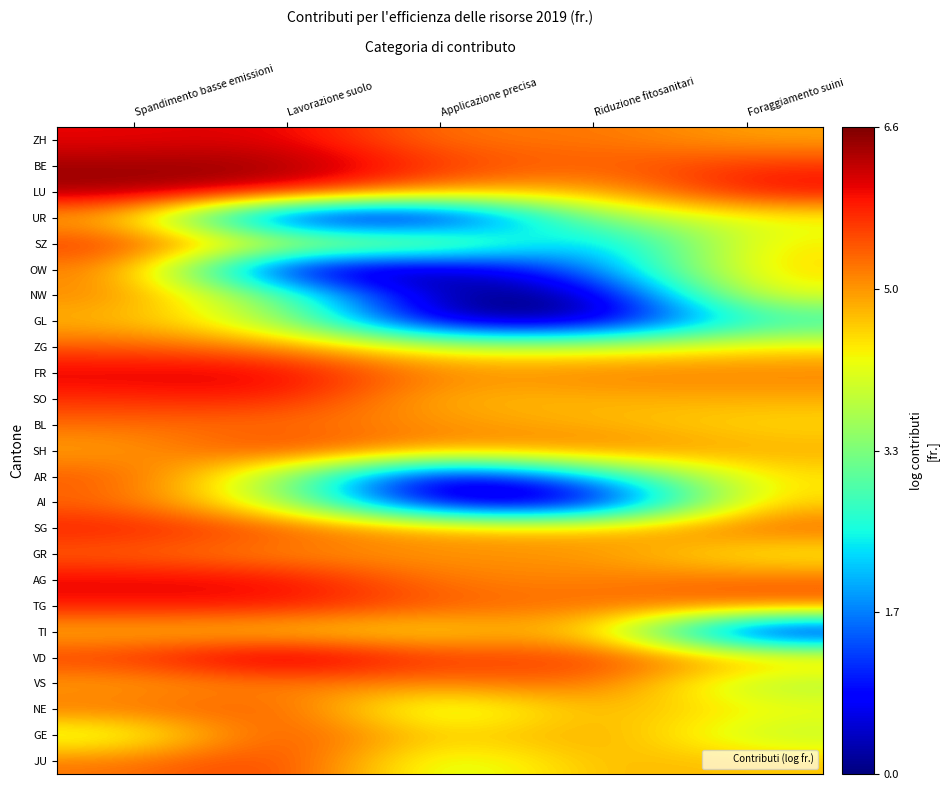

Reading left to right, transcribe all the data shown in this chart.

ZH: Spandimento basse emissioni=6.0	Lavorazione suolo=6.1	Applicazione precisa=5.1	Riduzione fitosanitari=5.2	Foraggiamento suini=4.8
BE: Spandimento basse emissioni=6.4	Lavorazione suolo=6.5	Applicazione precisa=5.6	Riduzione fitosanitari=5.3	Foraggiamento suini=5.7
LU: Spandimento basse emissioni=6.4	Lavorazione suolo=6.1	Applicazione precisa=5.0	Riduzione fitosanitari=4.7	Foraggiamento suini=6.0
UR: Spandimento basse emissioni=4.8	Lavorazione suolo=0.0	Applicazione precisa=0.0	Riduzione fitosanitari=3.6	Foraggiamento suini=4.1
SZ: Spandimento basse emissioni=5.7	Lavorazione suolo=4.2	Applicazione precisa=4.1	Riduzione fitosanitari=1.6	Foraggiamento suini=4.4
OW: Spandimento basse emissioni=5.2	Lavorazione suolo=0.0	Applicazione precisa=0.0	Riduzione fitosanitari=1.6	Foraggiamento suini=4.6
NW: Spandimento basse emissioni=5.1	Lavorazione suolo=3.2	Applicazione precisa=0.0	Riduzione fitosanitari=0.0	Foraggiamento suini=4.3
GL: Spandimento basse emissioni=4.7	Lavorazione suolo=3.7	Applicazione precisa=0.0	Riduzione fitosanitari=0.0	Foraggiamento suini=2.6
ZG: Spandimento basse emissioni=5.4	Lavorazione suolo=5.1	Applicazione precisa=4.1	Riduzione fitosanitari=4.0	Foraggiamento suini=4.4
FR: Spandimento basse emissioni=6.1	Lavorazione suolo=6.1	Applicazione precisa=5.0	Riduzione fitosanitari=5.2	Foraggiamento suini=5.1
SO: Spandimento basse emissioni=5.7	Lavorazione suolo=5.8	Applicazione precisa=4.6	Riduzione fitosanitari=4.7	Foraggiamento suini=4.8
BL: Spandimento basse emissioni=5.2	Lavorazione suolo=5.2	Applicazione precisa=5.0	Riduzione fitosanitari=4.7	Foraggiamento suini=4.4
SH: Spandimento basse emissioni=4.8	Lavorazione suolo=5.8	Applicazione precisa=4.9	Riduzione fitosanitari=5.3	Foraggiamento suini=4.8
AR: Spandimento basse emissioni=5.5	Lavorazione suolo=3.5	Applicazione precisa=0.0	Riduzione fitosanitari=2.1	Foraggiamento suini=4.4
AI: Spandimento basse emissioni=5.3	Lavorazione suolo=3.7	Applicazione precisa=0.0	Riduzione fitosanitari=0.0	Foraggiamento suini=4.6
SG: Spandimento basse emissioni=5.9	Lavorazione suolo=5.5	Applicazione precisa=4.9	Riduzione fitosanitari=4.7	Foraggiamento suini=5.4
GR: Spandimento basse emissioni=5.3	Lavorazione suolo=4.9	Applicazione precisa=4.9	Riduzione fitosanitari=5.0	Foraggiamento suini=4.2
AG: Spandimento basse emissioni=6.0	Lavorazione suolo=6.0	Applicazione precisa=5.1	Riduzione fitosanitari=5.1	Foraggiamento suini=5.3
TG: Spandimento basse emissioni=5.9	Lavorazione suolo=5.9	Applicazione precisa=5.4	Riduzione fitosanitari=5.2	Foraggiamento suini=5.4
TI: Spandimento basse emissioni=4.7	Lavorazione suolo=4.5	Applicazione precisa=4.3	Riduzione fitosanitari=4.9	Foraggiamento suini=0.0
VD: Spandimento basse emissioni=5.6	Lavorazione suolo=6.6	Applicazione precisa=5.5	Riduzione fitosanitari=5.7	Foraggiamento suini=4.8
VS: Spandimento basse emissioni=4.8	Lavorazione suolo=5.1	Applicazione precisa=5.1	Riduzione fitosanitari=5.4	Foraggiamento suini=3.6
NE: Spandimento basse emissioni=5.2	Lavorazione suolo=5.5	Applicazione precisa=3.5	Riduzione fitosanitari=4.9	Foraggiamento suini=4.3
GE: Spandimento basse emissioni=3.8	Lavorazione suolo=5.7	Applicazione precisa=4.4	Riduzione fitosanitari=5.0	Foraggiamento suini=3.8
JU: Spandimento basse emissioni=5.2	Lavorazione suolo=5.7	Applicazione precisa=3.7	Riduzione fitosanitari=4.8	Foraggiamento suini=4.6